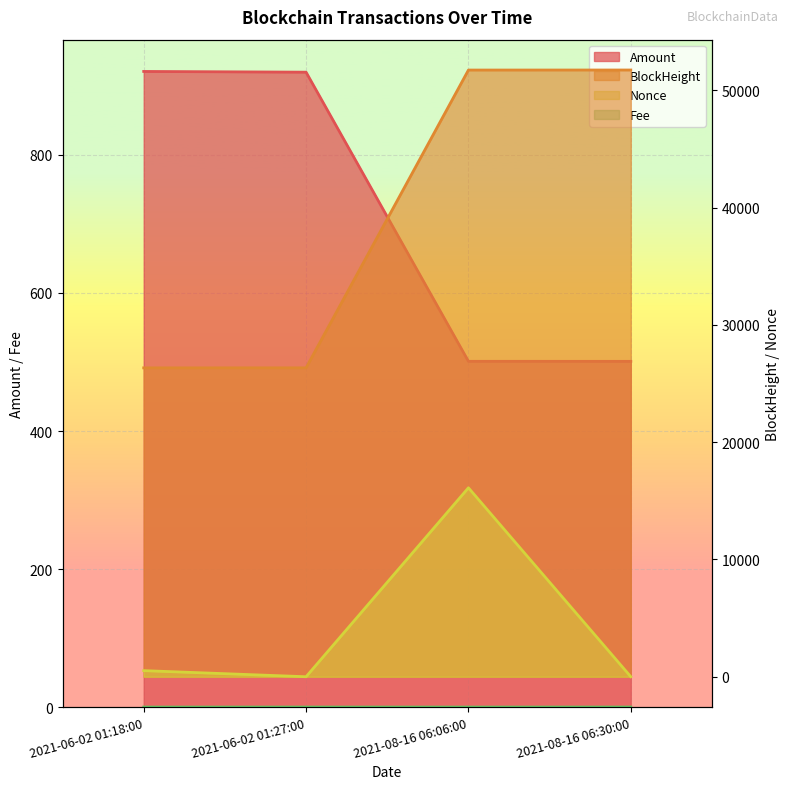

Where is the first local maximum for Nonce?

2021-08-16 06:06:00